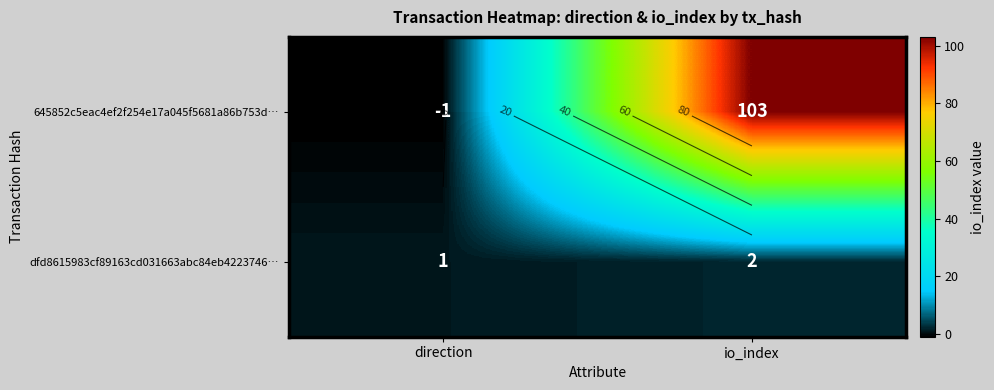

At which category is the sum across all series the highest?

io_index